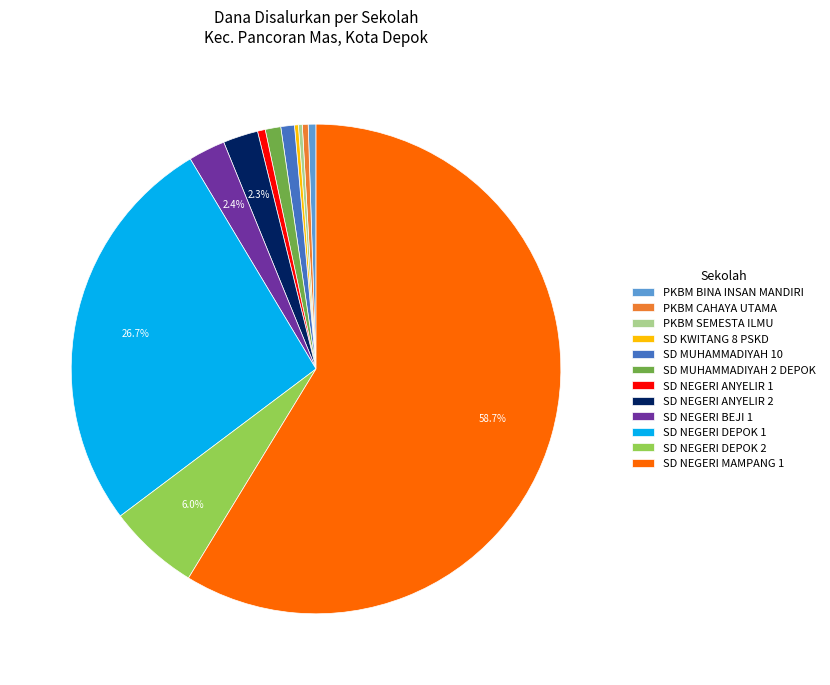

Combined, do SD NEGERI MAMPANG 1 and SD NEGERI DEPOK 2 account for over 50%?

Yes